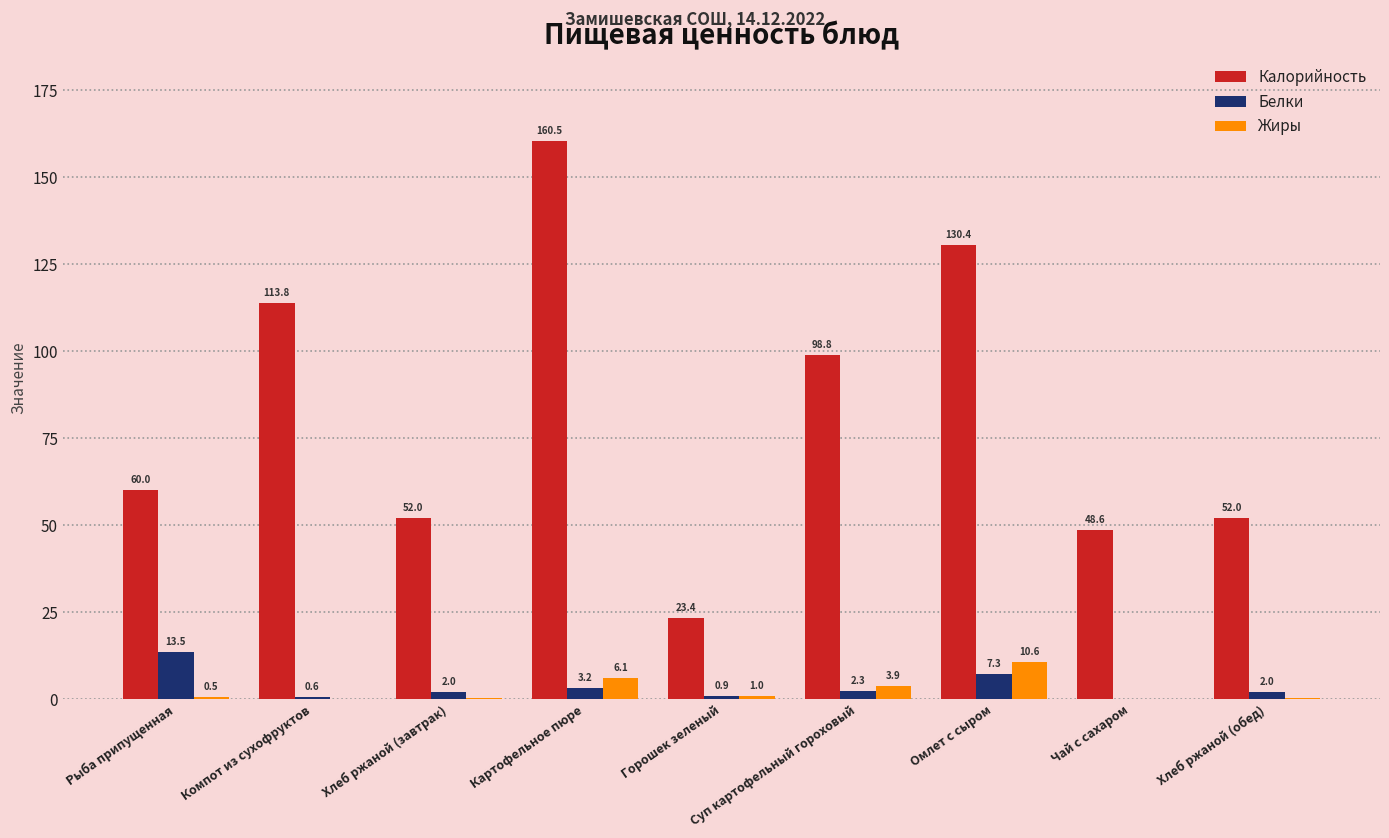

Between Рыба припущенная and Чай с сахаром, which series saw the biggest shift?

Белки